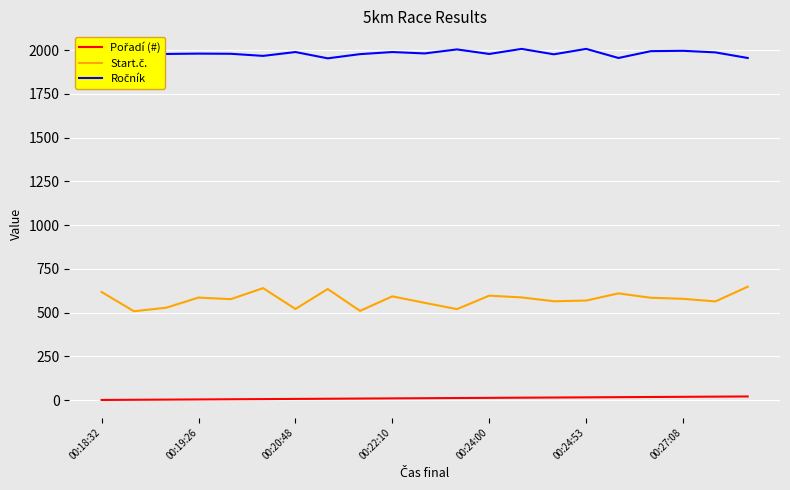

What is the maximum value shown in the chart?

2007